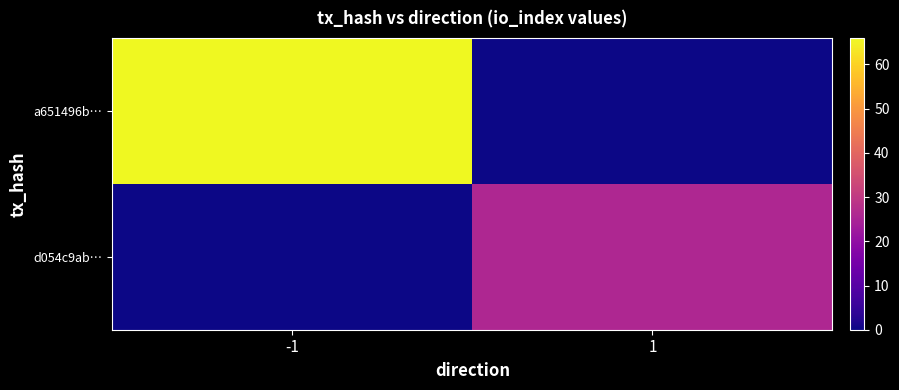

Reading left to right, what are all the values shown in this chart?

a651496b…: -1=66	1=0
d054c9ab…: -1=0	1=26